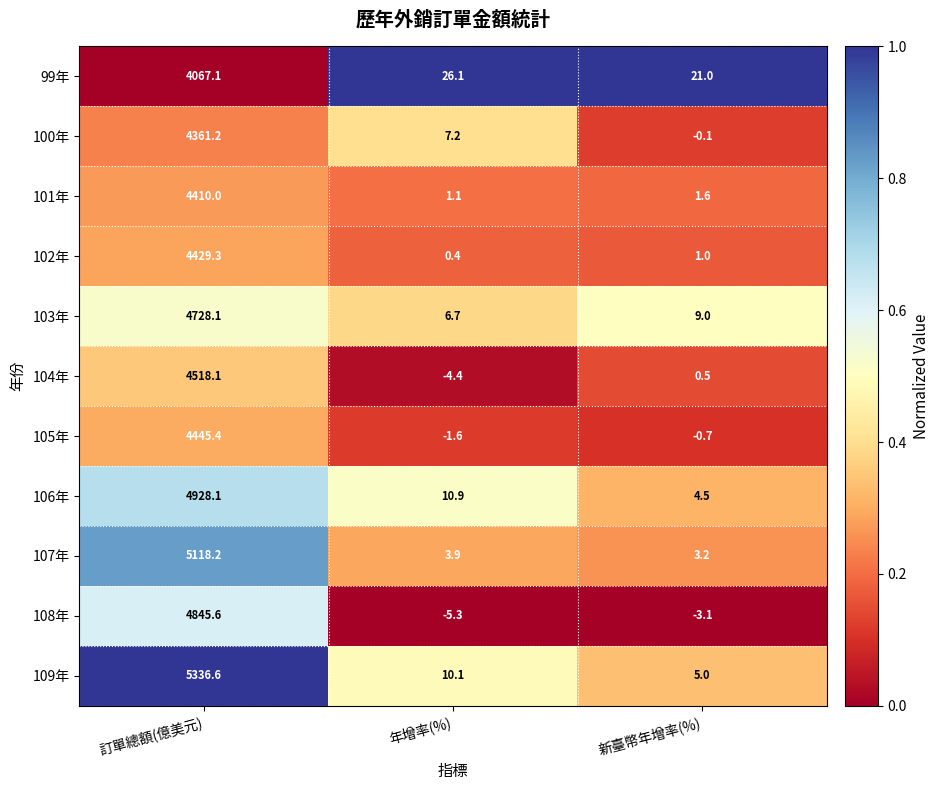

What is the total value across all series at 訂單總額(億美元)?

51187.7